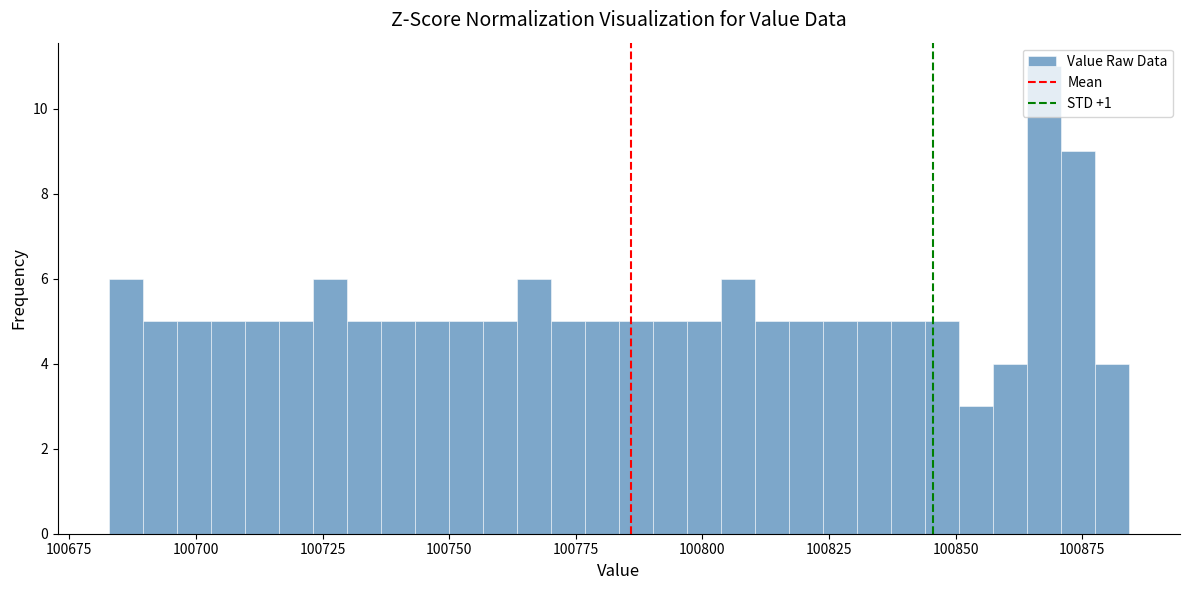

Around what value on the x-axis is the tallest bar? Give the approximate position of its centre, as read against the axis.

100865